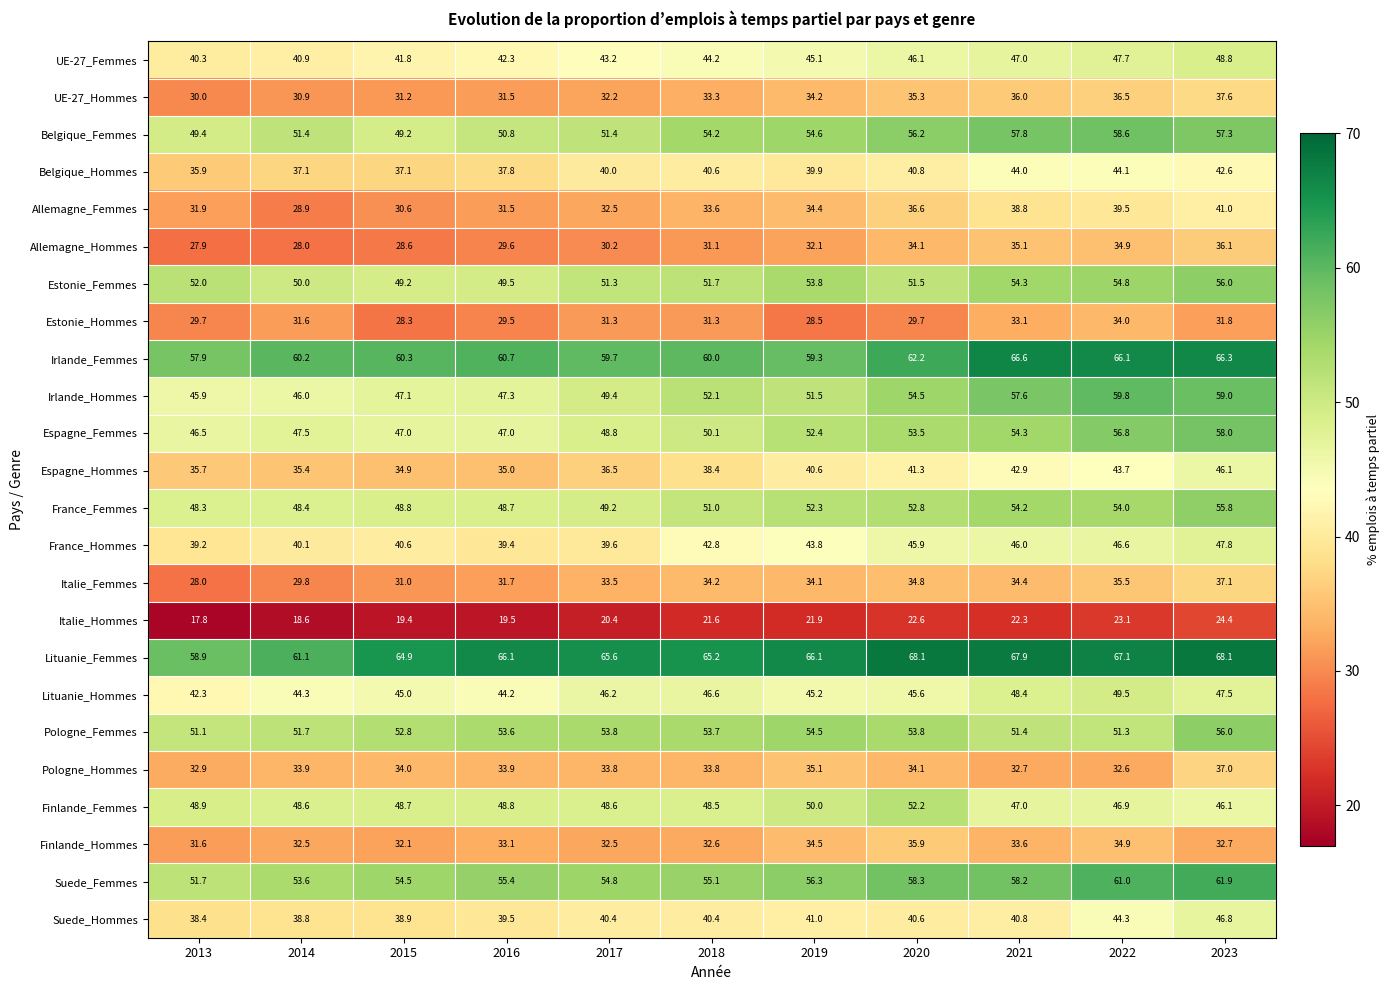

Which series has the largest range (max minus min)?

Irlande_Hommes